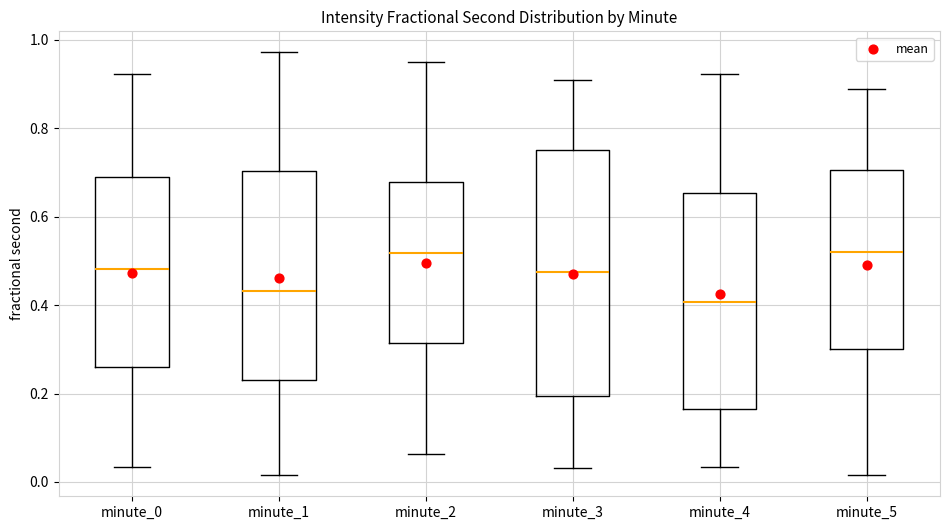

Reading left to right, transcribe this box plot: for each box, give where its median line is, the range the box spans, and where its two whiskers end, as read against the y-axis. The values are not printed on the chart, so give them approximately, as read against the axis.

minute_0: median 0.48, box 0.26 to 0.68, whiskers 0.04 to 0.92
minute_1: median 0.44, box 0.24 to 0.70, whiskers 0.02 to 0.98
minute_2: median 0.52, box 0.32 to 0.68, whiskers 0.06 to 0.94
minute_3: median 0.48, box 0.20 to 0.76, whiskers 0.04 to 0.90
minute_4: median 0.40, box 0.16 to 0.66, whiskers 0.04 to 0.92
minute_5: median 0.52, box 0.30 to 0.70, whiskers 0.02 to 0.88